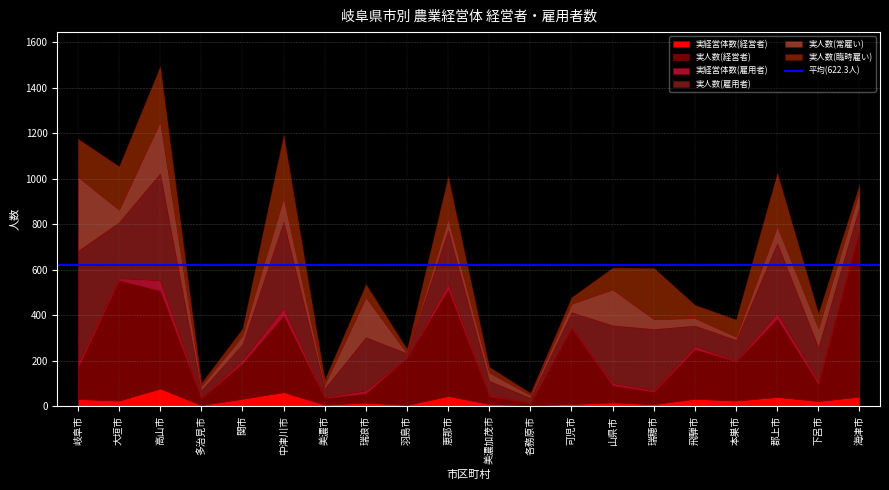

True or false: 実経営体数(雇用者) and 実人数(経営者) intersect in this chart.

False